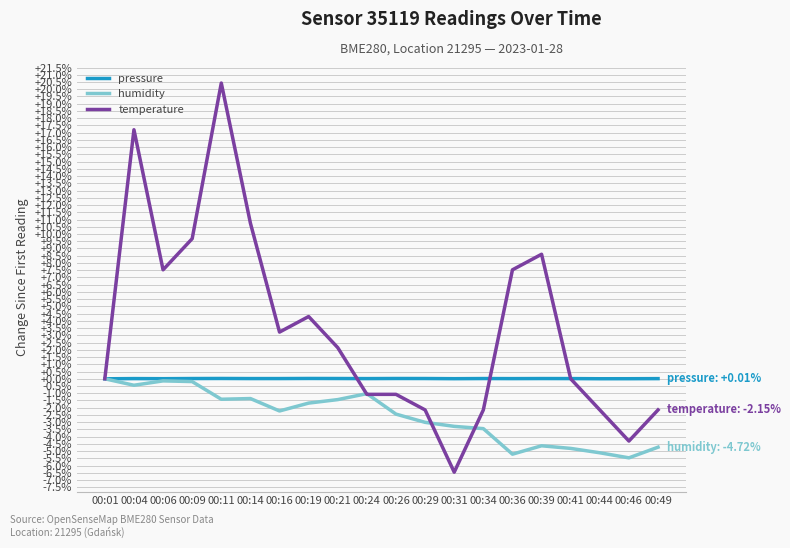

True or false: pressure has a value of 0.0 at 00:24.

True